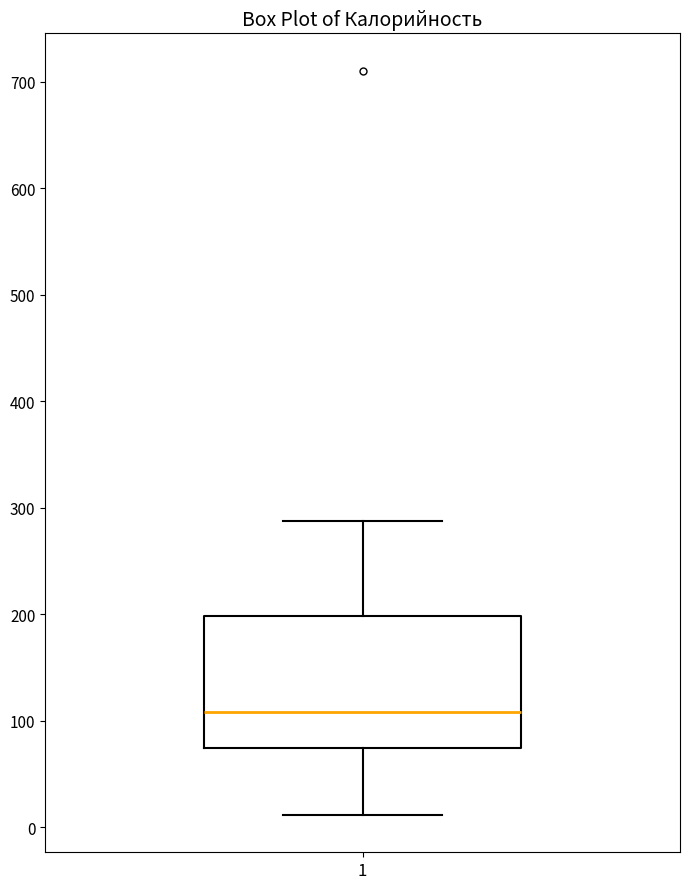

Read this box plot against the y-axis: the position of the median line, the range covered by the box, and the ends of both whiskers. The values are not printed on the chart, so give them approximately, as read against the axis.

median 110, box 70 to 200, whiskers 10 to 290